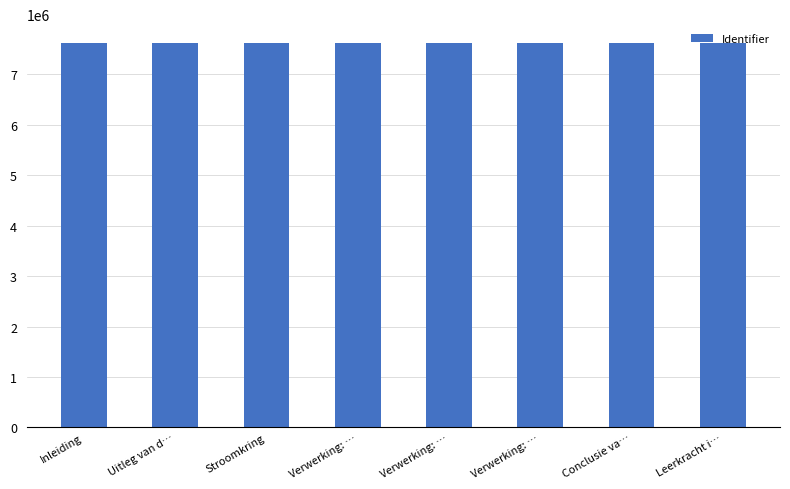

Which category has the highest value across all series?

Leerkracht i…